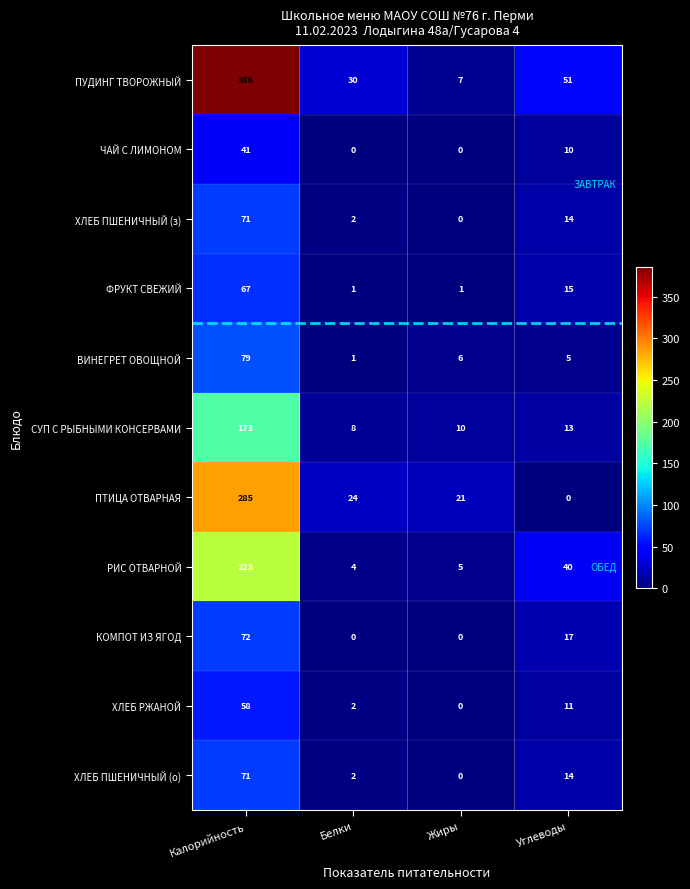

What is the difference between the maximum and minimum values in the ФРУКТ СВЕЖИЙ series?

66